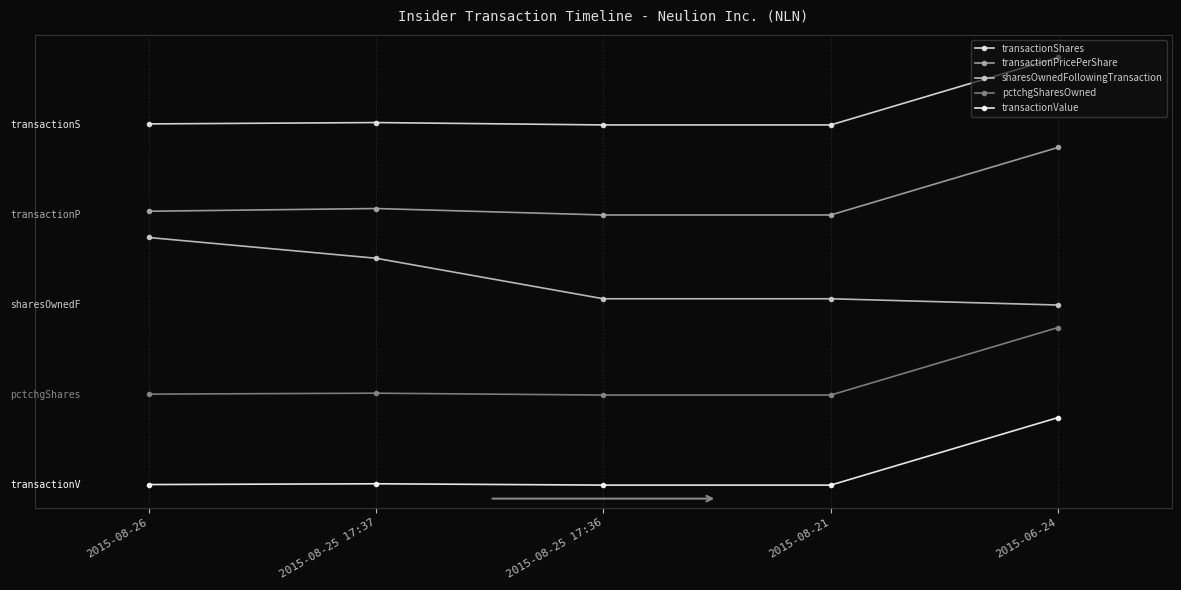

The value of pctchgSharesOwned at 2015-06-24 is 0.7. True or false?

False